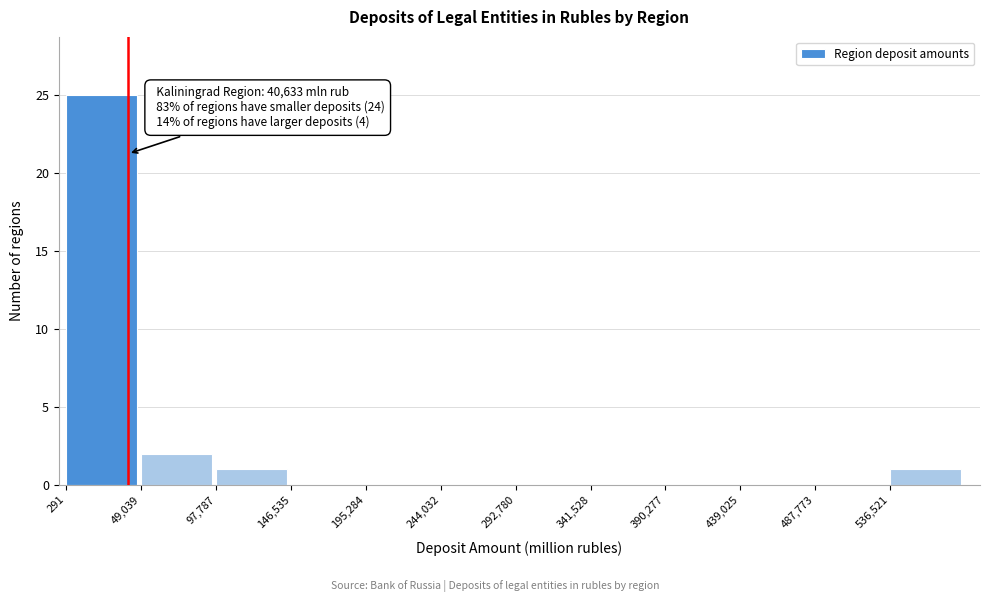

Over which range of the x-axis is the bar tallest?

0 to 50000